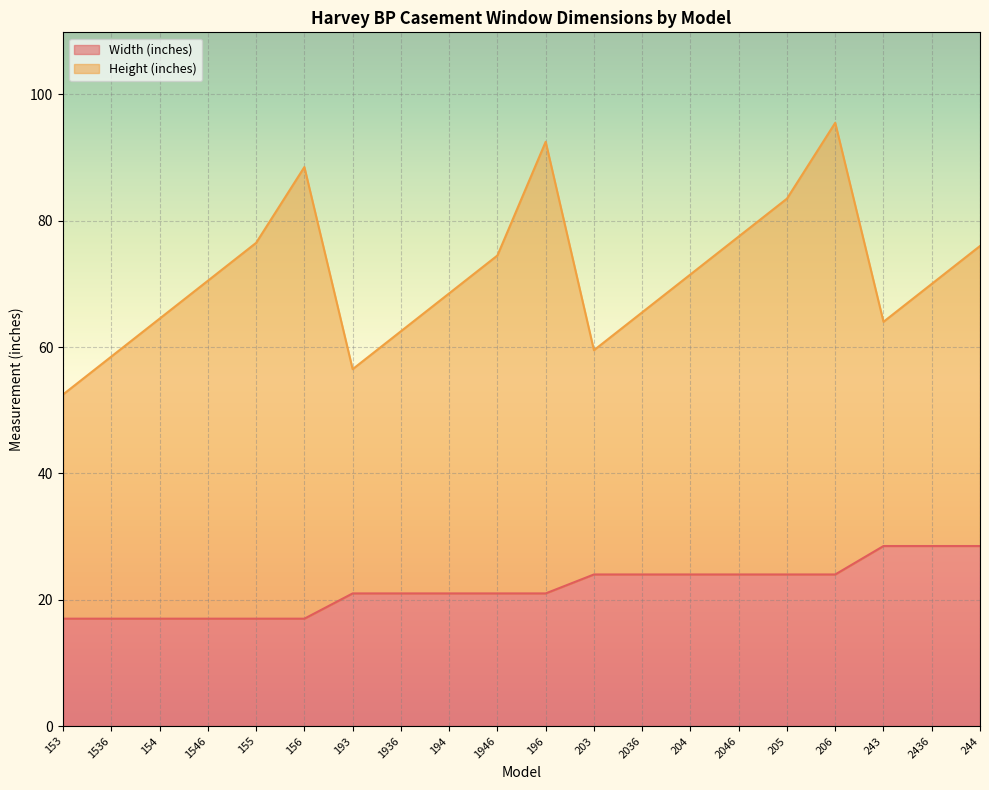

At which label does the data first exceed 21?

203